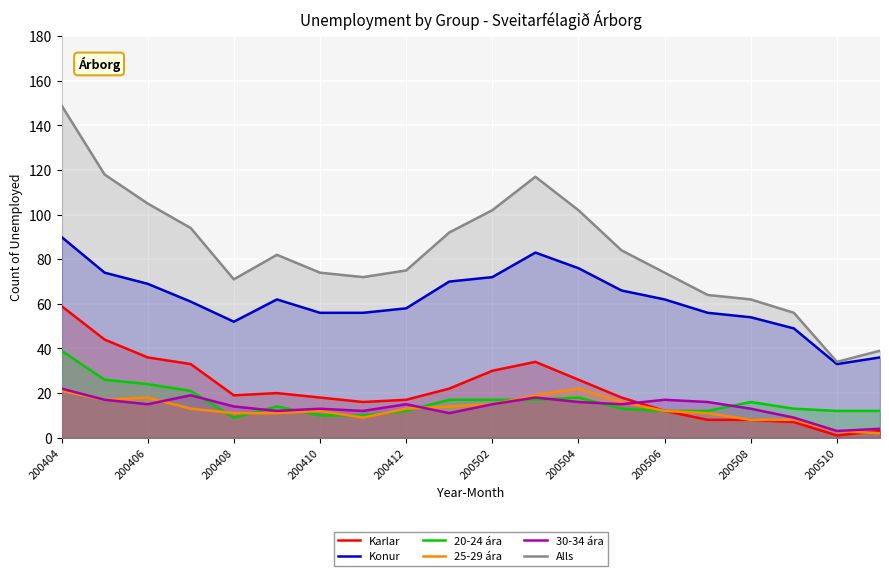

How many lines are shown in the chart?

6